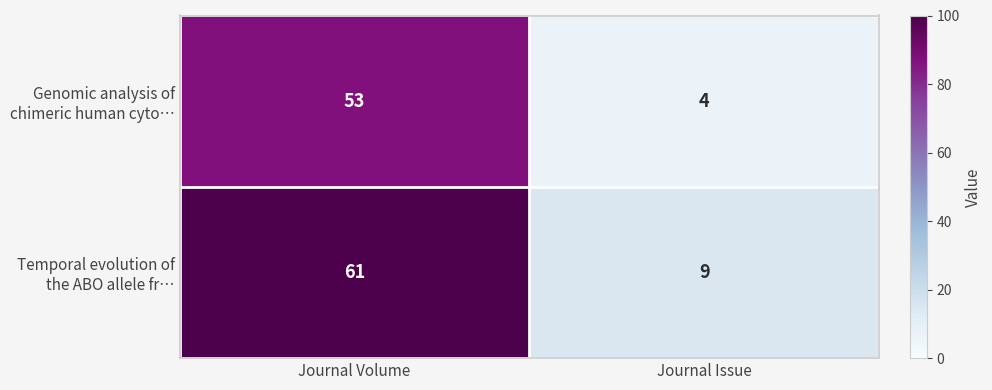

At which category is the sum across all series the highest?

Journal Volume